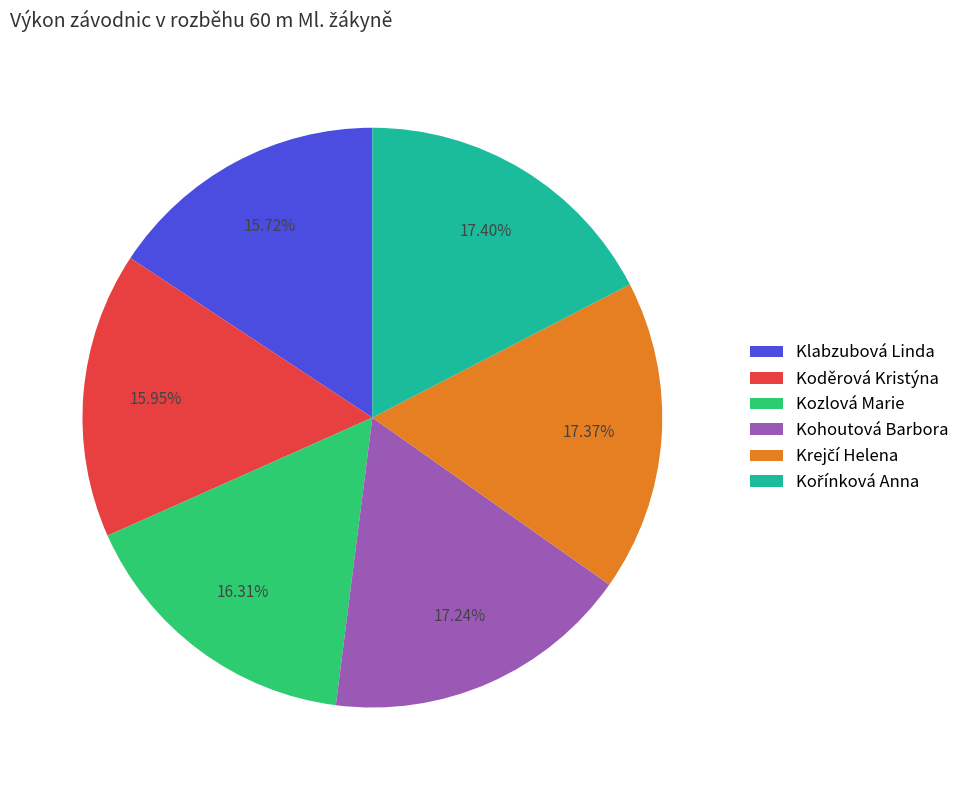

Do Kozlová Marie and Kohoutová Barbora together represent more than half of the pie?

No